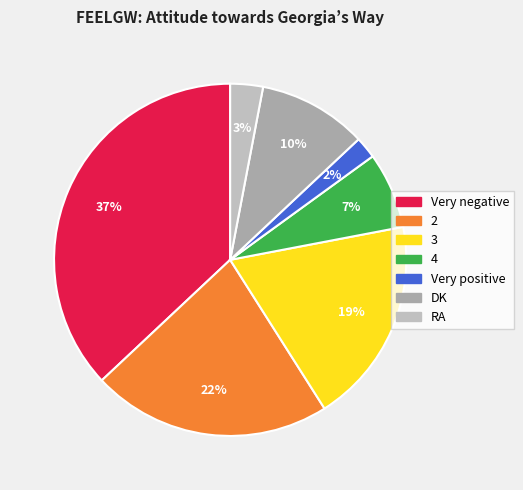

Which slice is the smallest?

Very positive